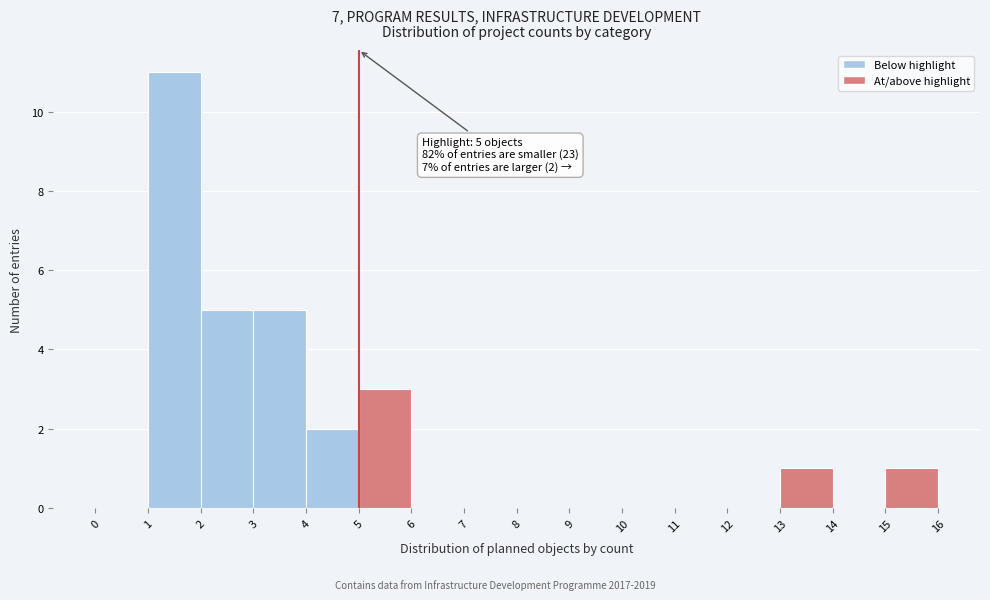

Which range on the x-axis has the tallest bar?

1 to 2